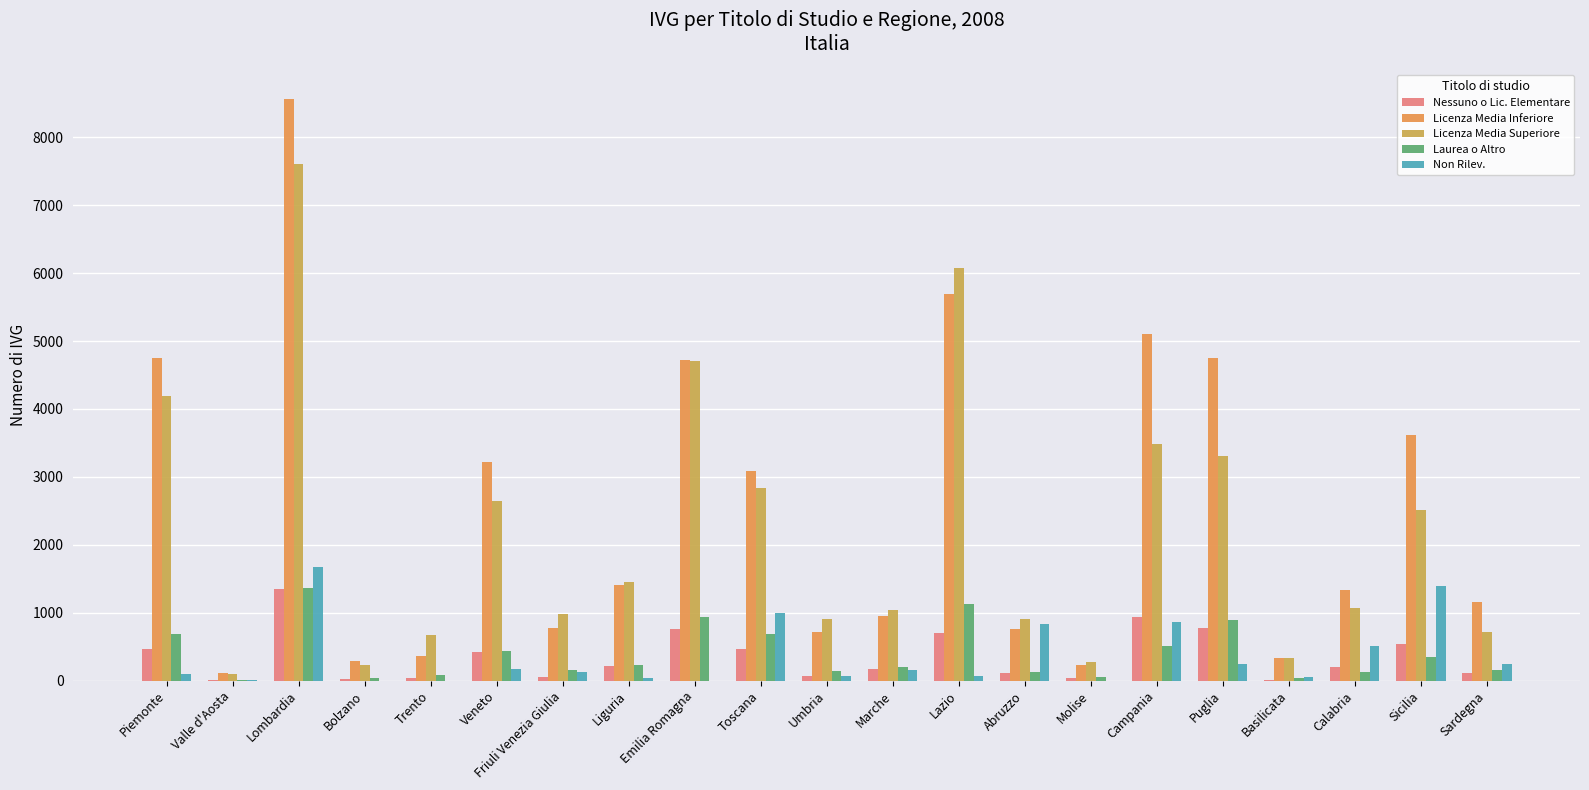

Reading left to right, transcribe all the data shown in this chart.

Nessuno o Lic. Elementare: 465	7	1354	28	36	421	57	215	754	465	67	173	697	111	35	929	768	13	195	538	107
Licenza Media Inferiore: 4747	117	8568	288	368	3223	776	1400	4722	3084	720	950	5698	754	230	5103	4754	338	1334	3610	1151
Licenza Media Superiore: 4186	96	7605	230	665	2637	976	1454	4706	2833	910	1035	6077	904	277	3488	3306	330	1065	2518	718
Laurea o Altro: 680	12	1363	40	77	428	156	230	942	693	148	207	1122	131	58	508	885	44	122	344	158
Non Rilev.: 96	8	1677	0	0	173	128	37	0	1002	73	155	63	836	0	863	249	51	510	1395	251